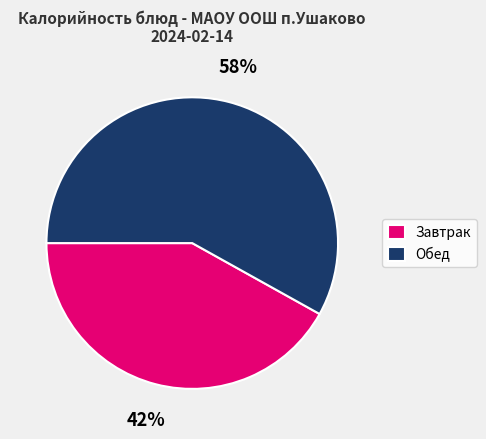

Does Завтрак account for over 50% of the chart?

No